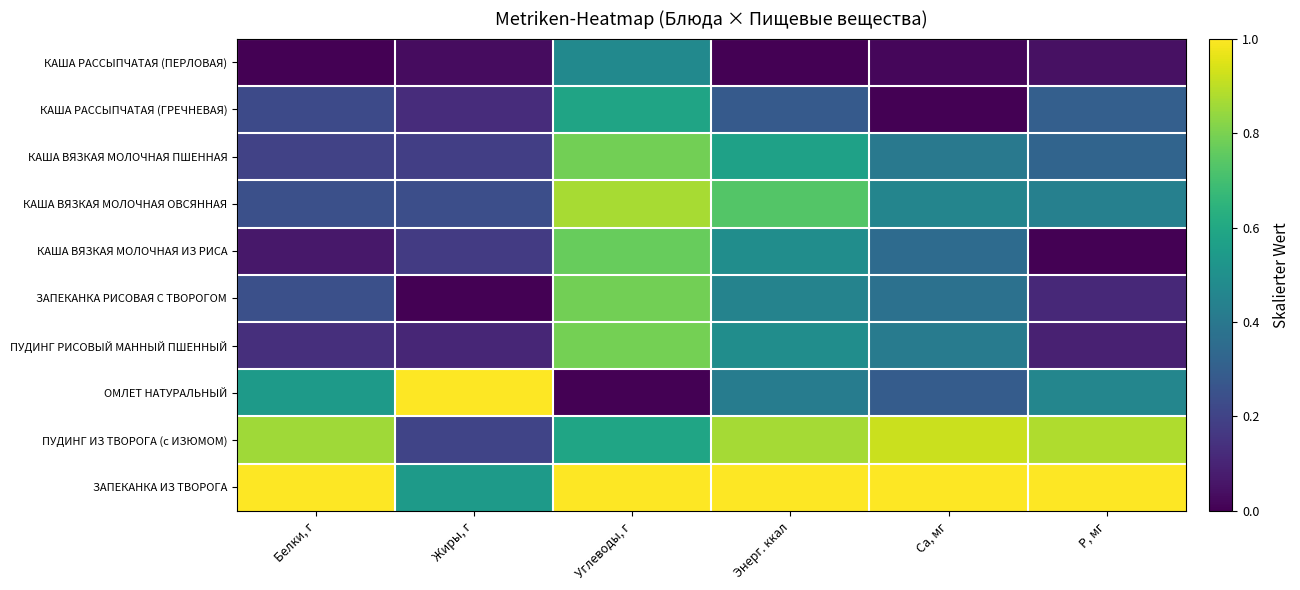

Which has a higher value, Энерг. ккал or Са, мг?

Са, мг